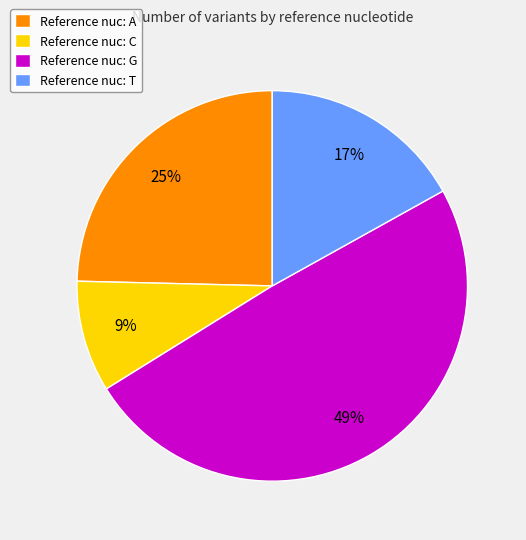

Is there a majority slice in this chart?

No